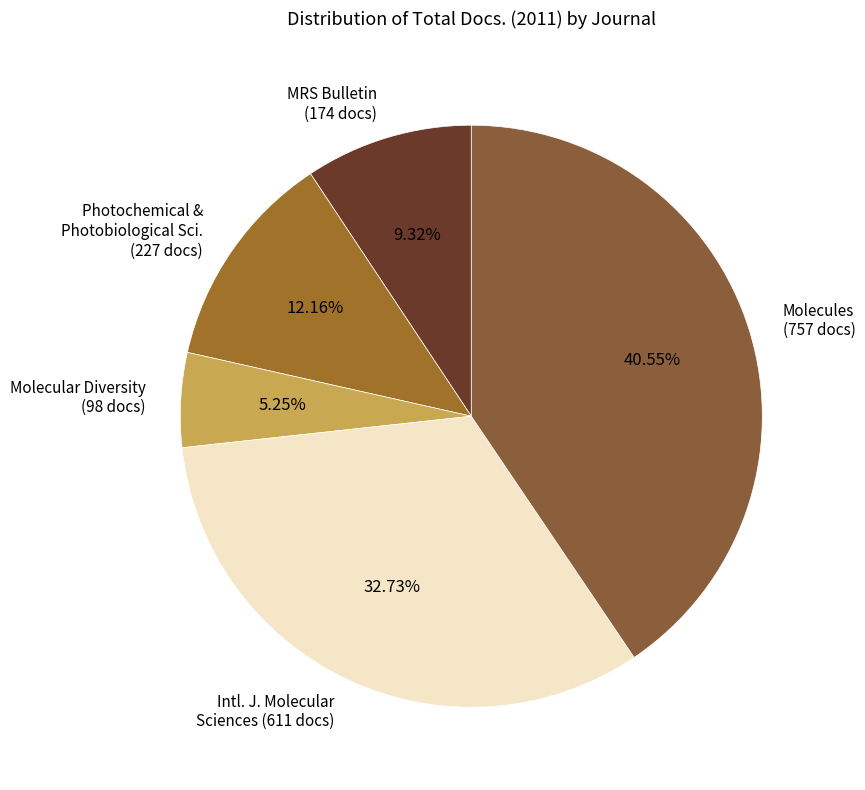

Which has a higher value, Molecular Diversity (98 docs) or Intl. J. Molecular Sciences (611 docs)?

Intl. J. Molecular Sciences (611 docs)